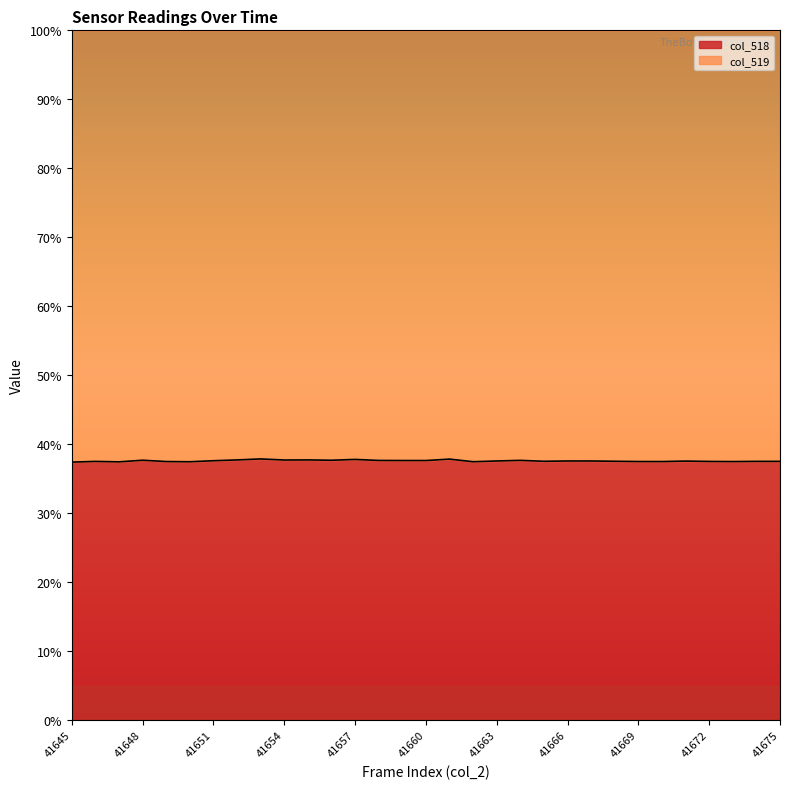

How many lines are shown in the chart?

2